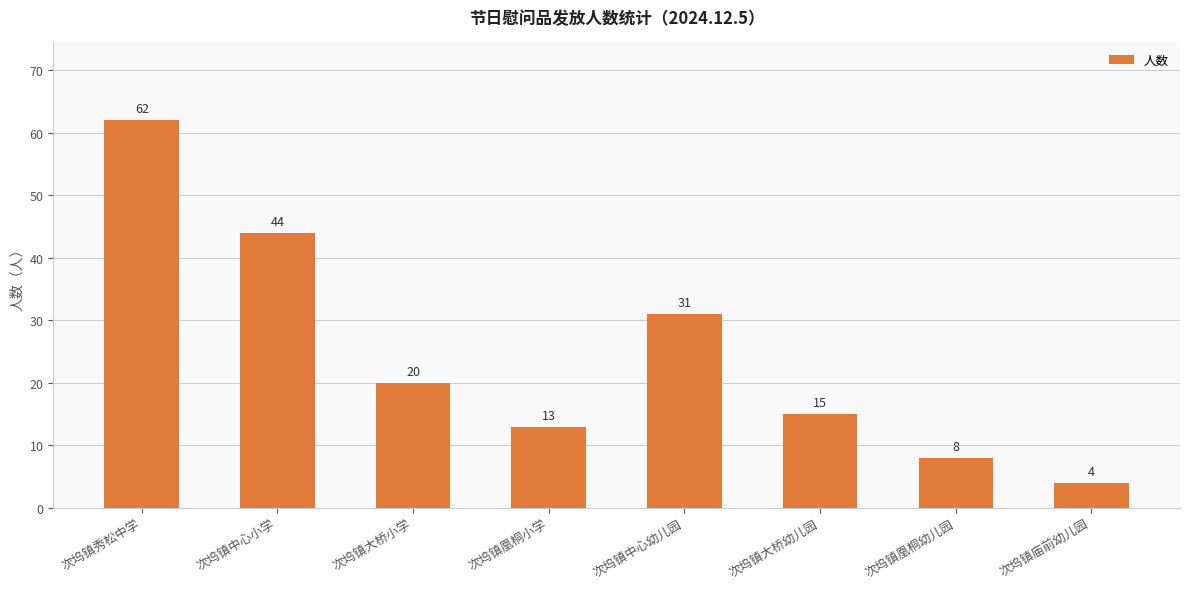

Is it true that the value at 次坞镇大桥幼儿园 is 15?

True